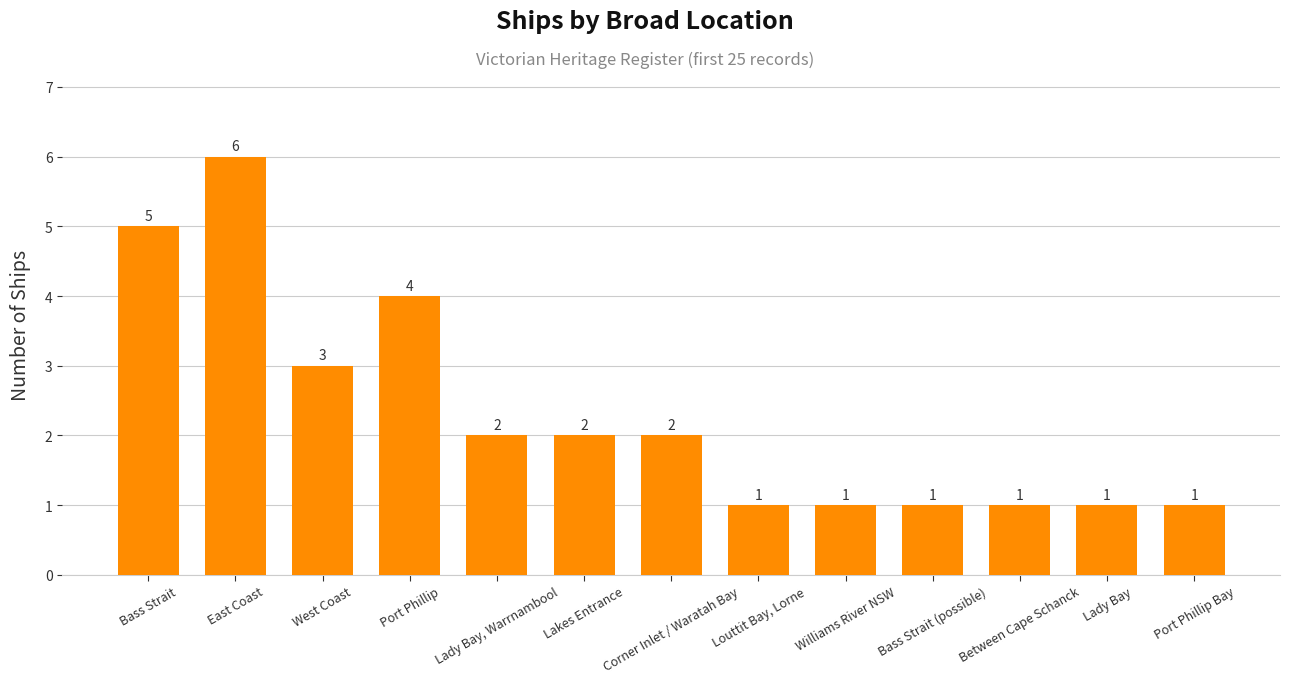

The chart shows a value of 3 at Corner Inlet / Waratah Bay. True or false?

False